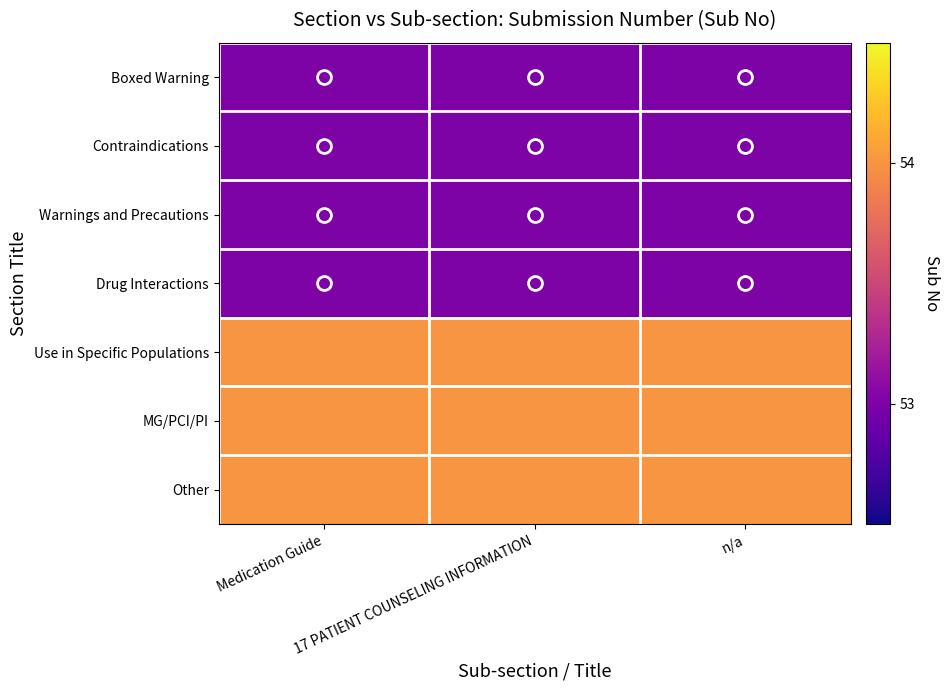

What is the total value across all series at n/a?

374